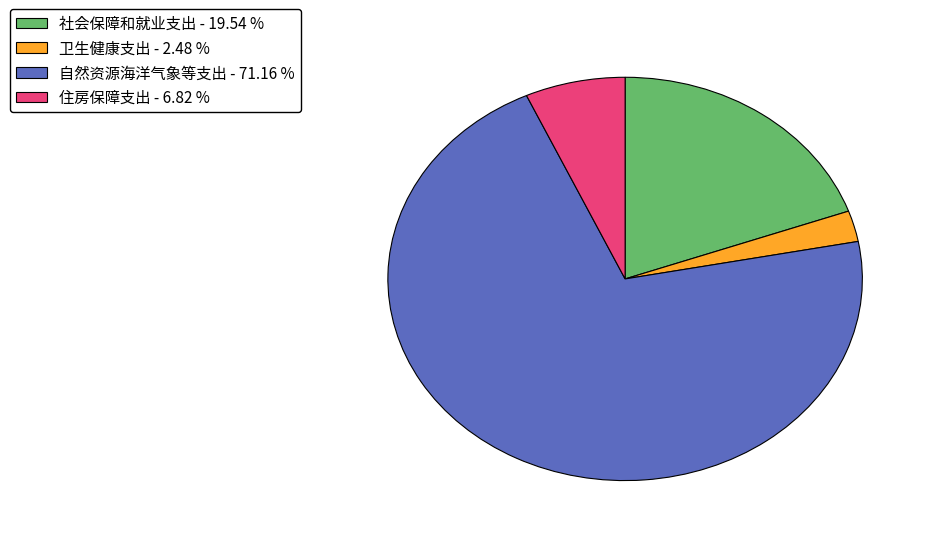

Does 住房保障支出 account for over 50% of the chart?

No